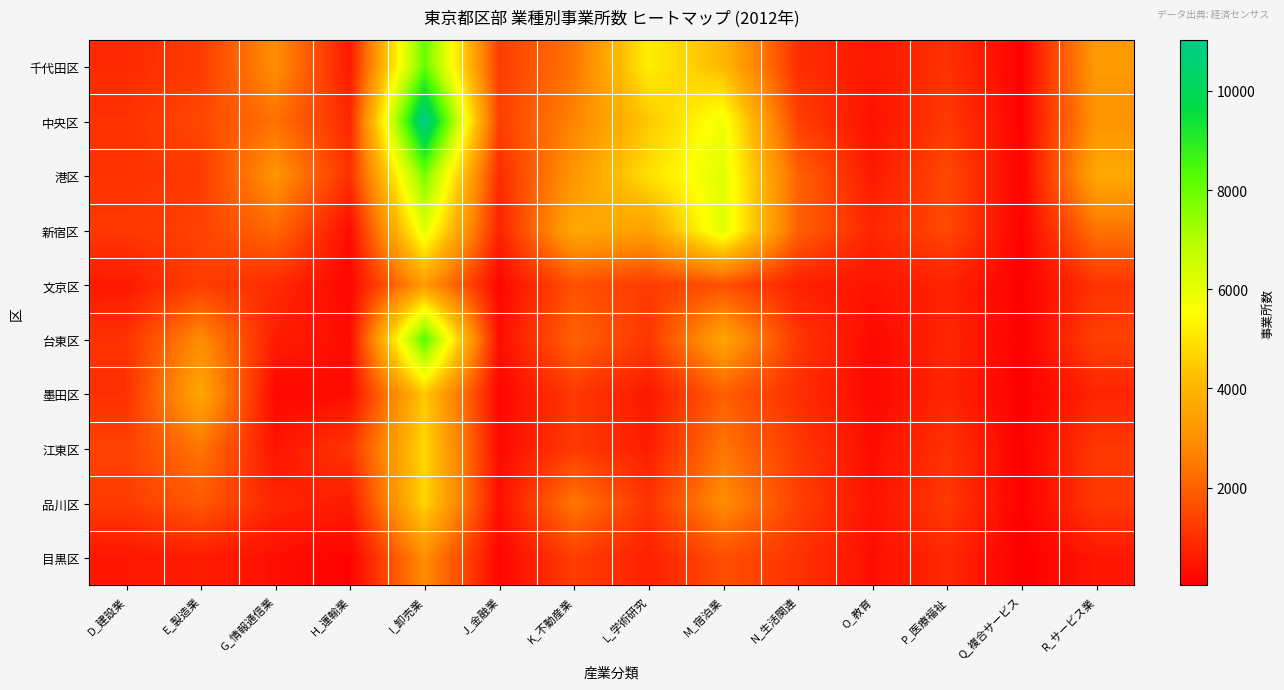

Reading right to left, list all the values displayed in this chart.

千代田区: R_サービス業=3288	Q_複合サービス=71	P_医療福祉=1038	O_教育=502	N_生活関連=990	M_宿泊業=4094	L_学術研究=5213	K_不動産業=2395	J_金融業=1266	I_卸売業=8070	H_運輸業=545	G_情報通信業=2949	E_製造業=1225	D_建設業=880
中央区: R_サービス業=3096	Q_複合サービス=73	P_医療福祉=1195	O_教育=361	N_生活関連=1330	M_宿泊業=5799	L_学術研究=4431	K_不動産業=2724	J_金融業=1317	I_卸売業=11030	H_運輸業=829	G_情報通信業=2342	E_製造業=1497	D_建設業=1031
港区: R_サービス業=3675	Q_複合サービス=74	P_医療福祉=1513	O_教育=552	N_生活関連=2026	M_宿泊業=6109	L_学術研究=4922	K_不動産業=3183	J_金融業=909	I_卸売業=7785	H_運輸業=1003	G_情報通信業=3116	E_製造業=1204	D_建設業=1053
新宿区: R_サービス業=2385	Q_複合サービス=72	P_医療福祉=1516	O_教育=803	N_生活関連=2007	M_宿泊業=6143	L_学術研究=3474	K_不動産業=3668	J_金融業=735	I_卸売業=6084	H_運輸業=301	G_情報通信業=2169	E_製造業=1367	D_建設業=1185
文京区: R_サービス業=1091	Q_複合サービス=37	P_医療福祉=757	O_教育=428	N_生活関連=702	M_宿泊業=1672	L_学術研究=1229	K_不動産業=1685	J_金融業=177	I_卸売業=3272	H_運輸業=165	G_情報通信業=896	E_製造業=1293	D_建設業=556
台東区: R_サービス業=1338	Q_複合サービス=50	P_医療福祉=811	O_教育=228	N_生活関連=1161	M_宿泊業=3593	L_学術研究=1160	K_不動産業=2033	J_金融業=301	I_卸売業=8305	H_運輸業=279	G_情報通信業=624	E_製造業=2892	D_建設業=1022
墨田区: R_サービス業=763	Q_複合サービス=38	P_医療福祉=780	O_教育=220	N_生活関連=979	M_宿泊業=1944	L_学術研究=522	K_不動産業=1199	J_金融業=173	I_卸売業=4427	H_運輸業=310	G_情報通信業=200	E_製造業=3648	D_建設業=1007
江東区: R_サービス業=1177	Q_複合サービス=47	P_医療福祉=1046	O_教育=288	N_生活関連=1181	M_宿泊業=2435	L_学術研究=607	K_不動産業=1214	J_金融業=259	I_卸売業=4782	H_運輸業=1142	G_情報通信業=417	E_製造業=2408	D_建設業=1370
品川区: R_サービス業=1197	Q_複合サービス=50	P_医療福祉=1187	O_教育=403	N_生活関連=1375	M_宿泊業=2929	L_学術研究=1078	K_不動産業=2453	J_金融業=358	I_卸売業=4717	H_運輸業=591	G_情報通信業=789	E_製造業=1839	D_建設業=1225
目黒区: R_サービス業=491	Q_複合サービス=26	P_医療福祉=851	O_教育=339	N_生活関連=1074	M_宿泊業=1634	L_学術研究=677	K_不動産業=1293	J_金融業=145	I_卸売業=2927	H_運輸業=91	G_情報通信業=346	E_製造業=597	D_建設業=495